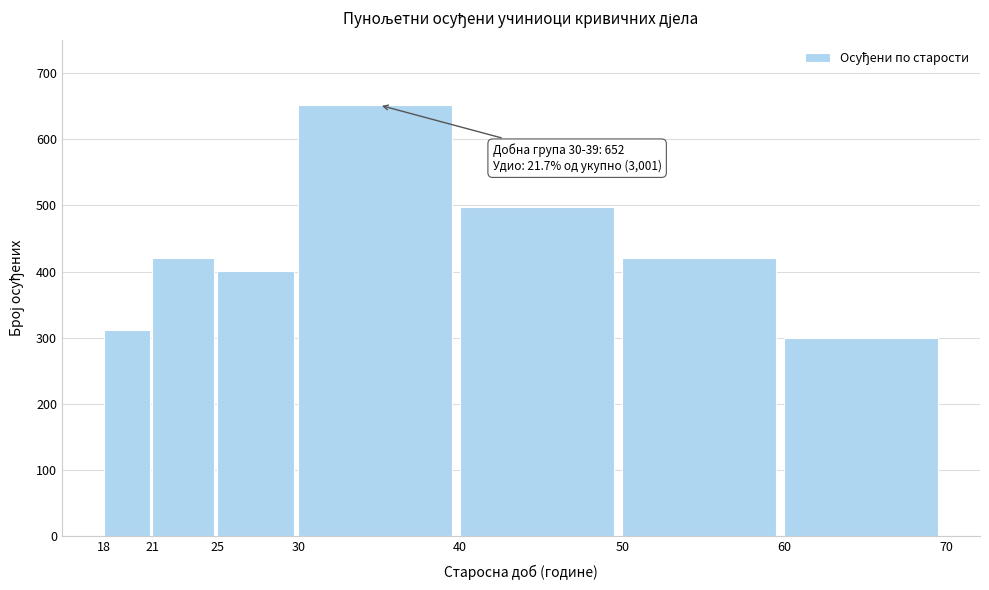

What is the difference between the second highest and second lowest values?

186